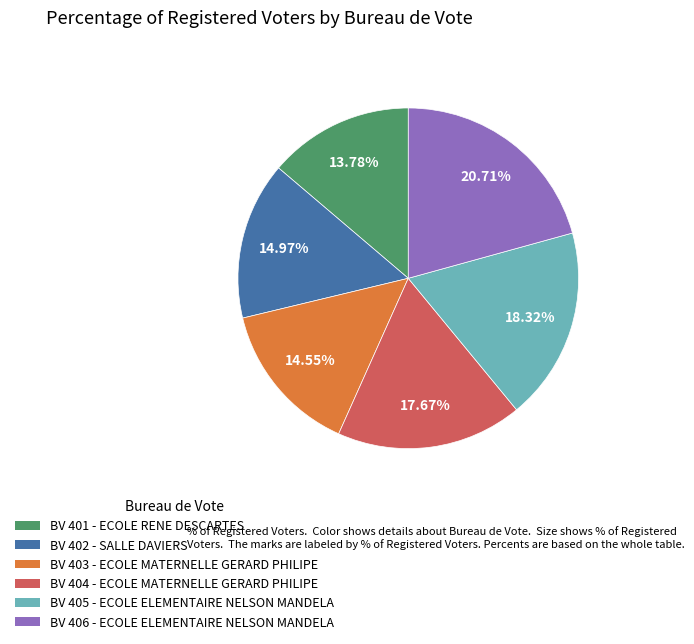

Does any single category account for the majority?

No